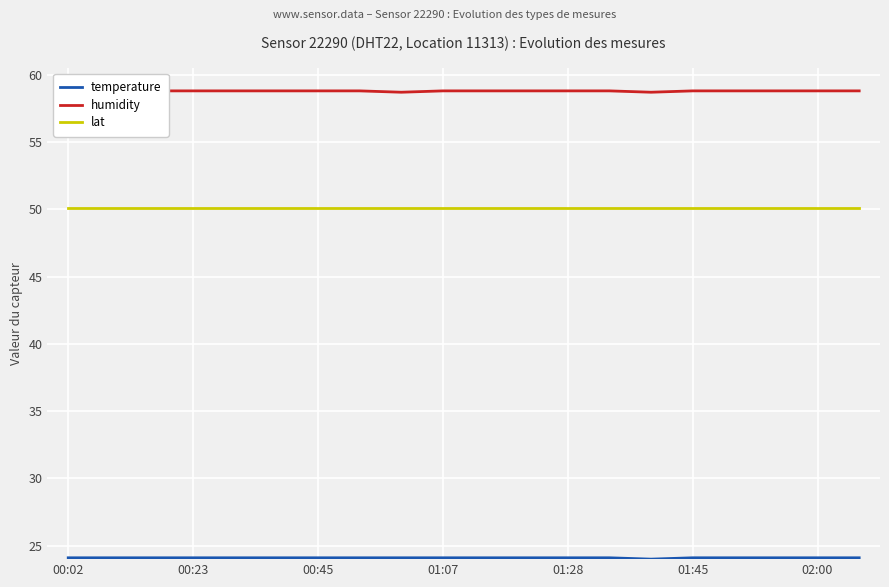

What is the lowest value of the lat series?

50.1